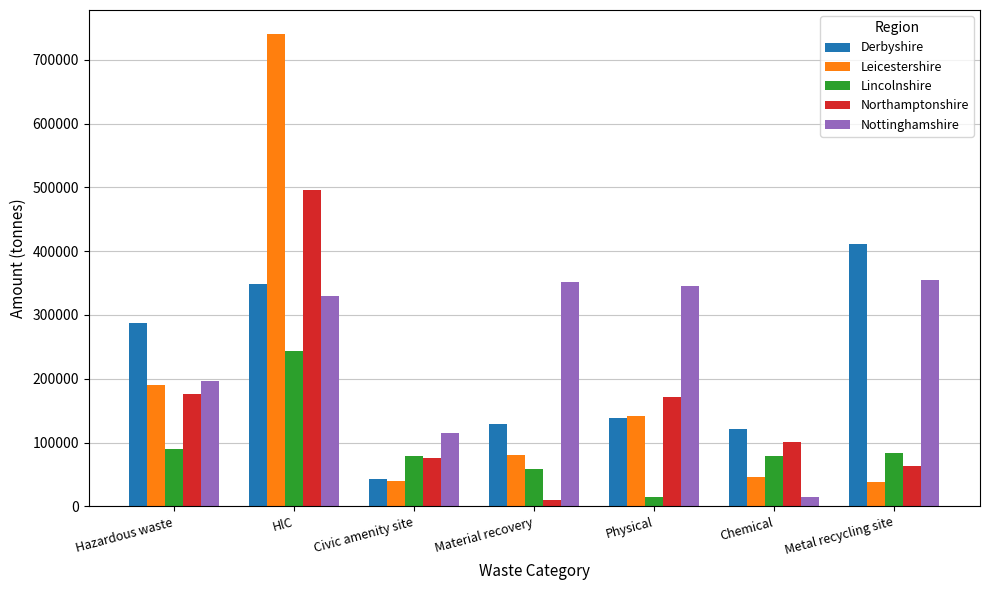

What is the label of the 6th bar from the left?

Chemical